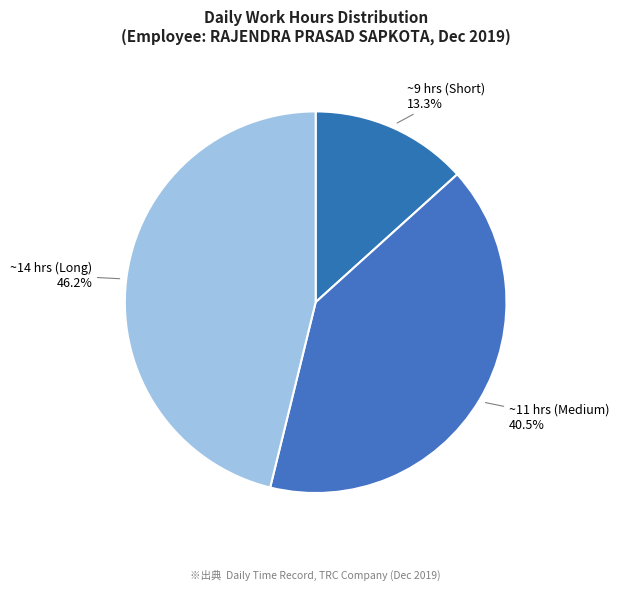

Which slice is the largest?

~14 hrs (Long)